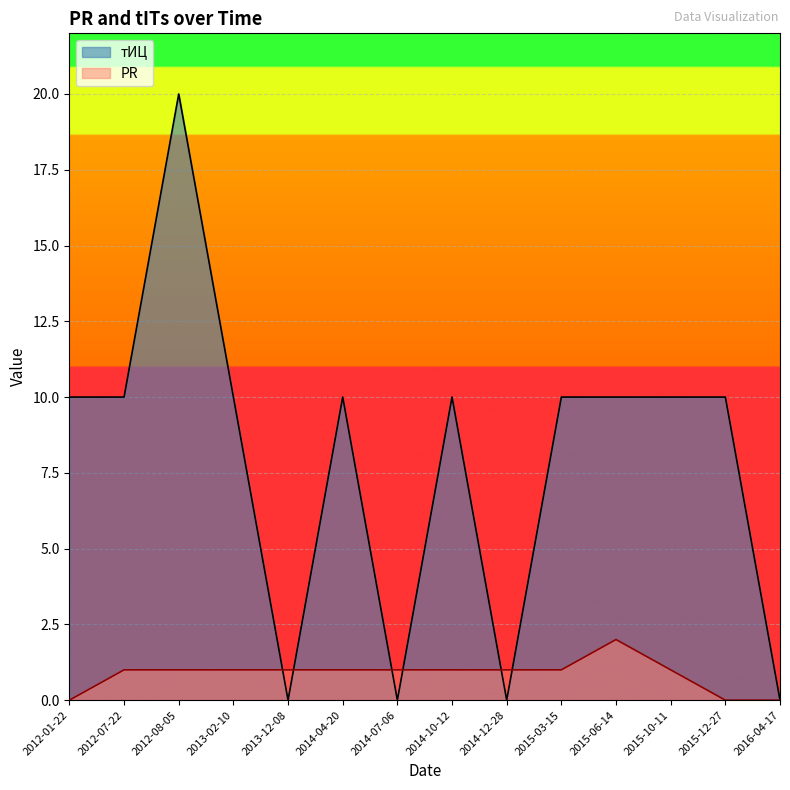

Between 2012-07-22 and 2013-12-08, which series saw the biggest shift?

тИЦ